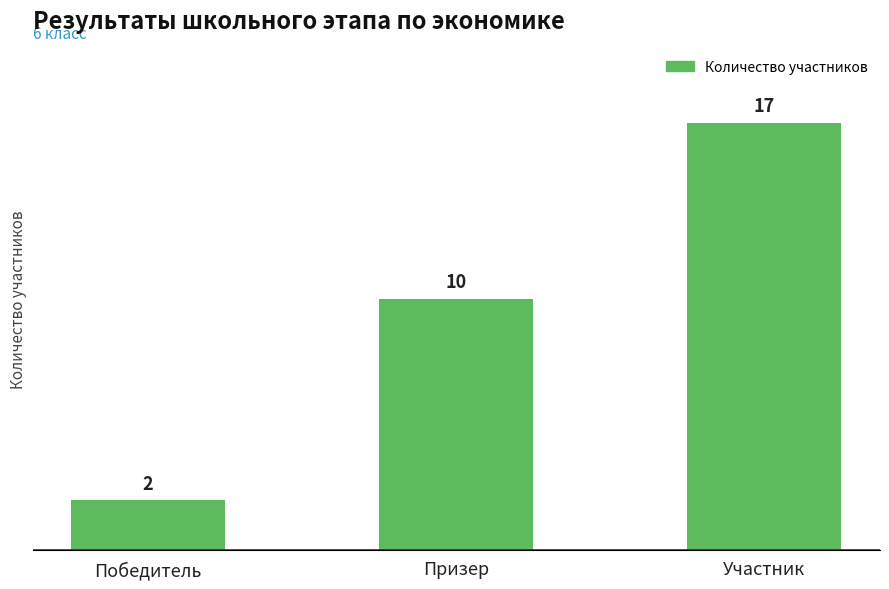

Approximately how many times larger is the value at Победитель compared to Призер?

0.2